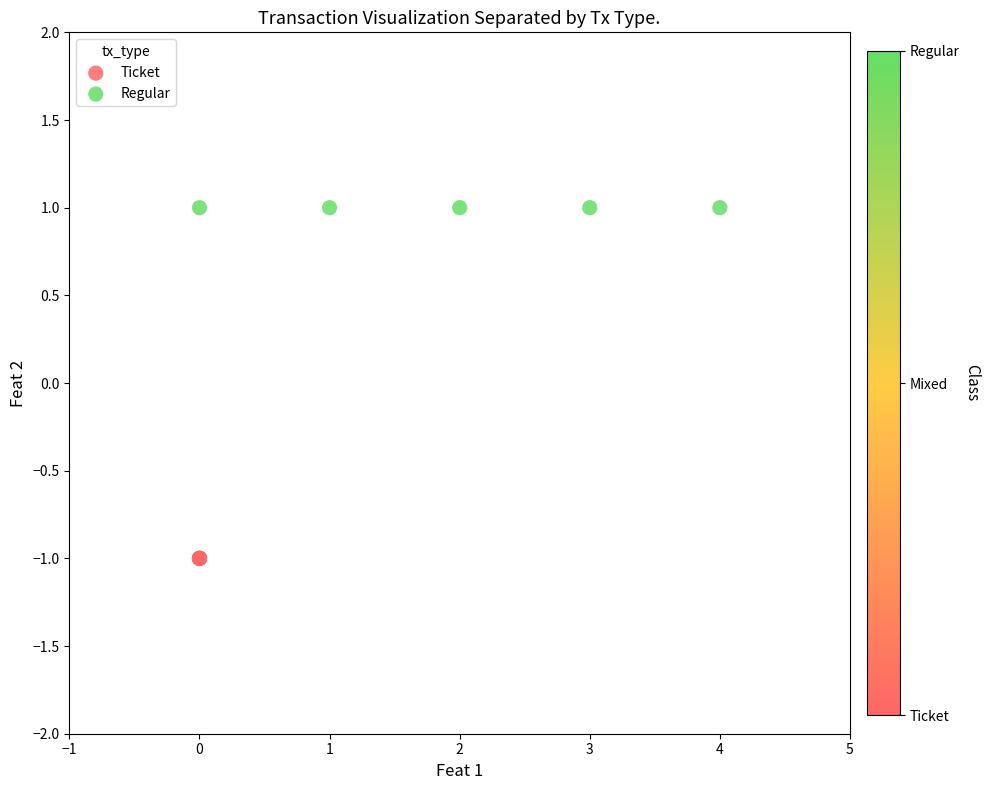

Which series contains the lowest Y value?

Ticket